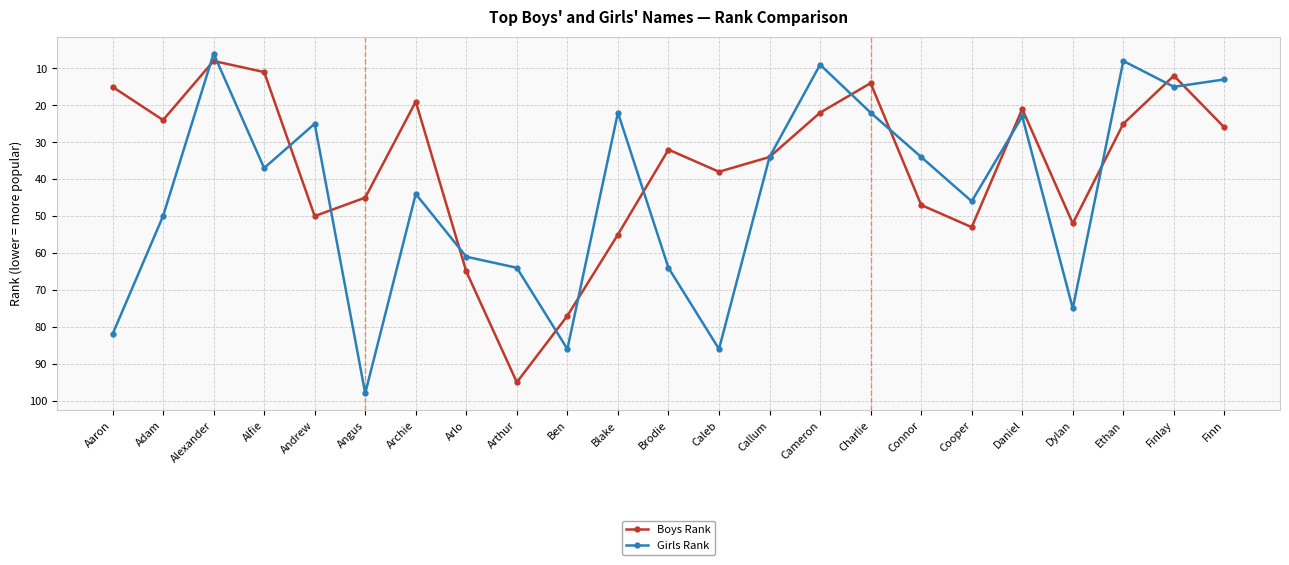

Which series has the largest total across all categories?

Girls Rank